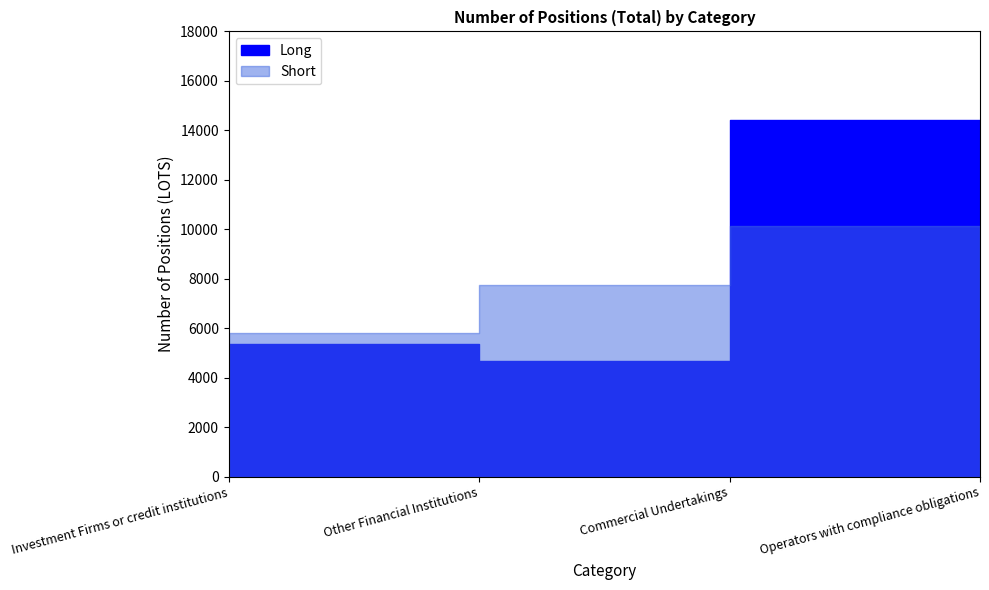

What is the value of the Short point at the 2nd from the left?

7765.0